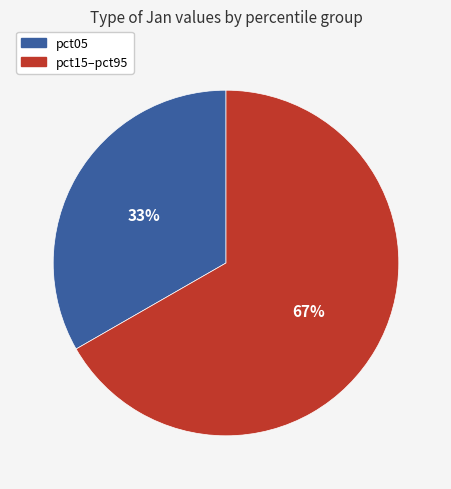

To the nearest percent, what is the average slice percentage?

50%